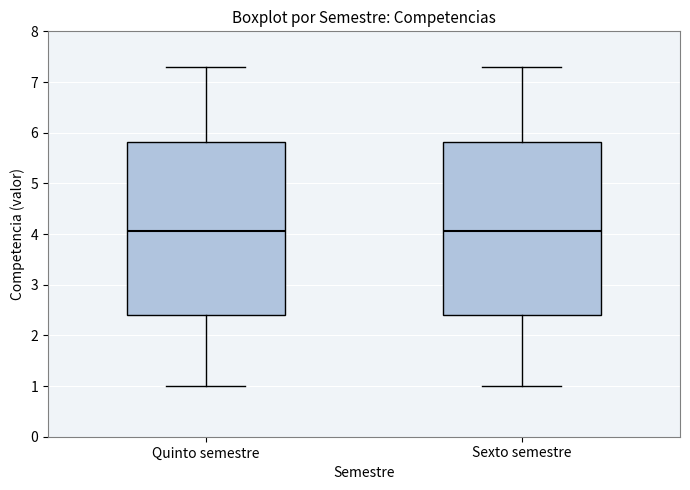

Where does the upper whisker of the box for Quinto semestre end on the y-axis? The values are not printed on the chart, so give them approximately, as read against the axis.

7.3